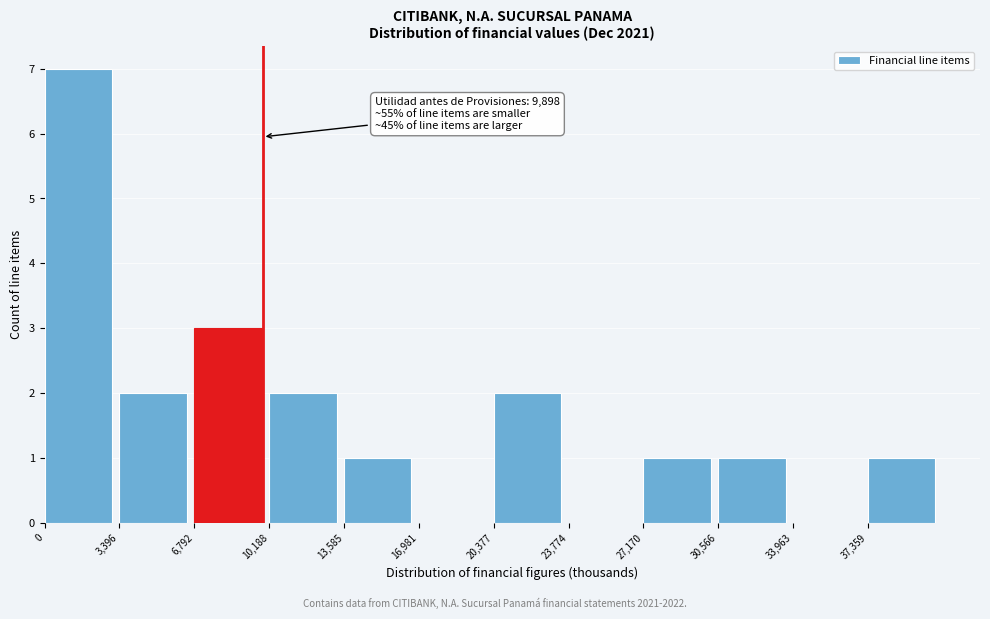

Over which range of the x-axis is the bar tallest?

0 to 3500